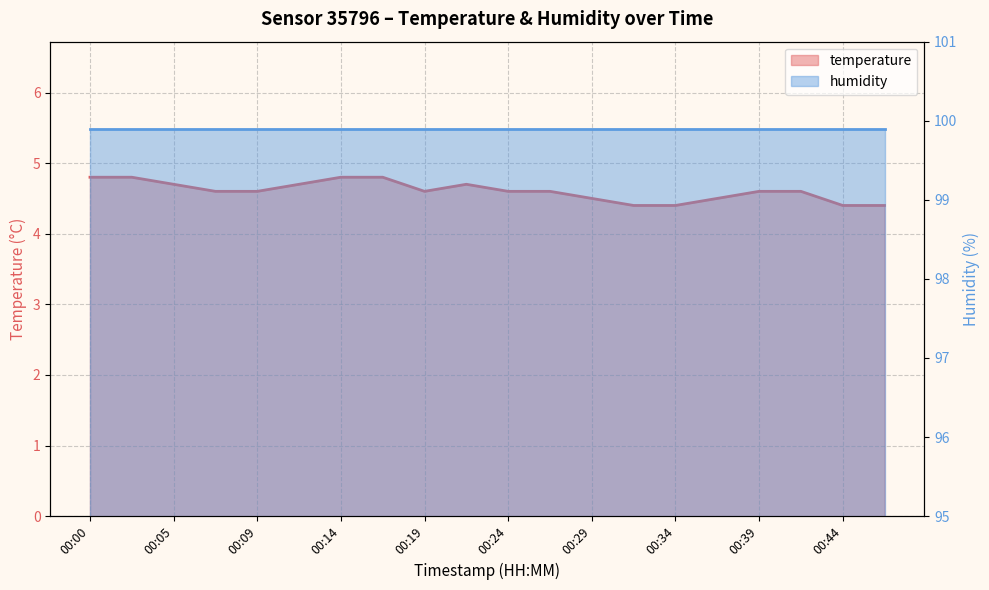

Which category has the lowest value across all series?

00:31